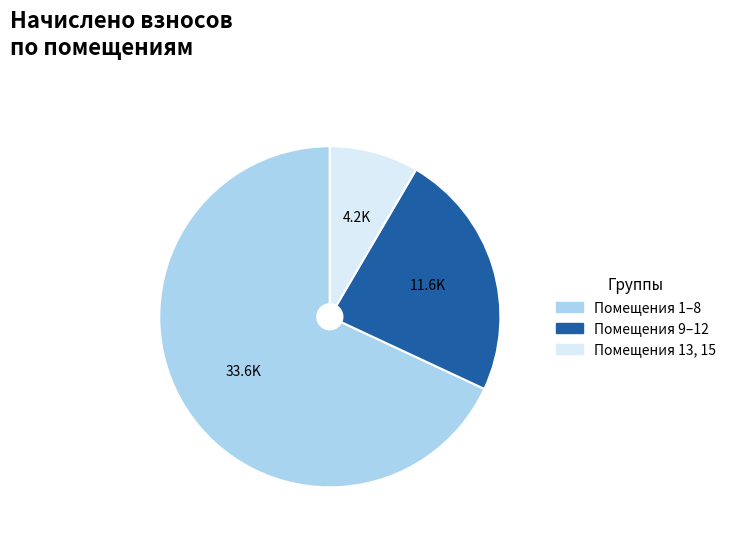

Does any single category account for the majority?

Yes